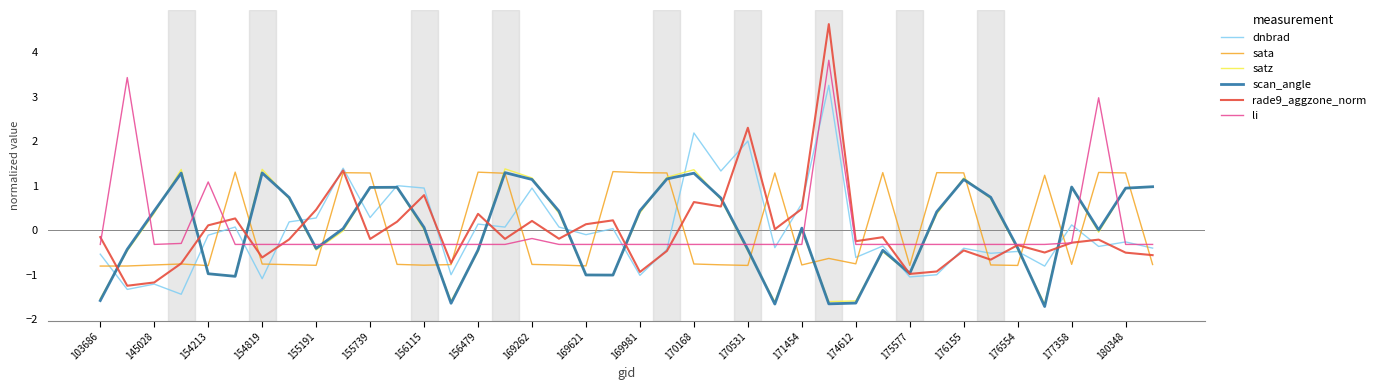

Which series ends up on top after the final intersection of li and scan_angle?

scan_angle